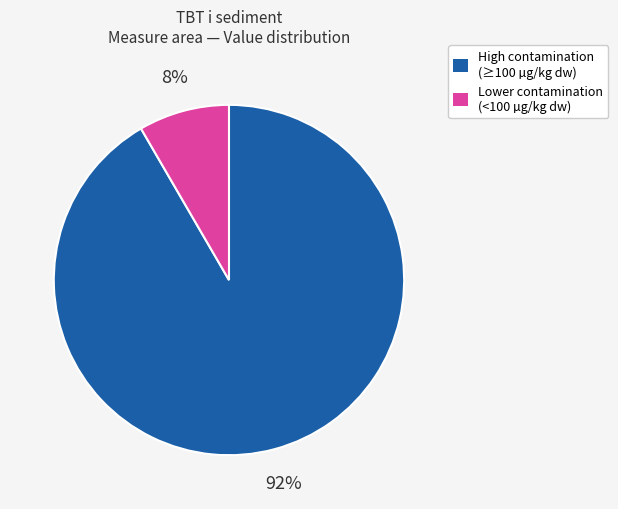

To the nearest percent, what is the average slice percentage?

50%